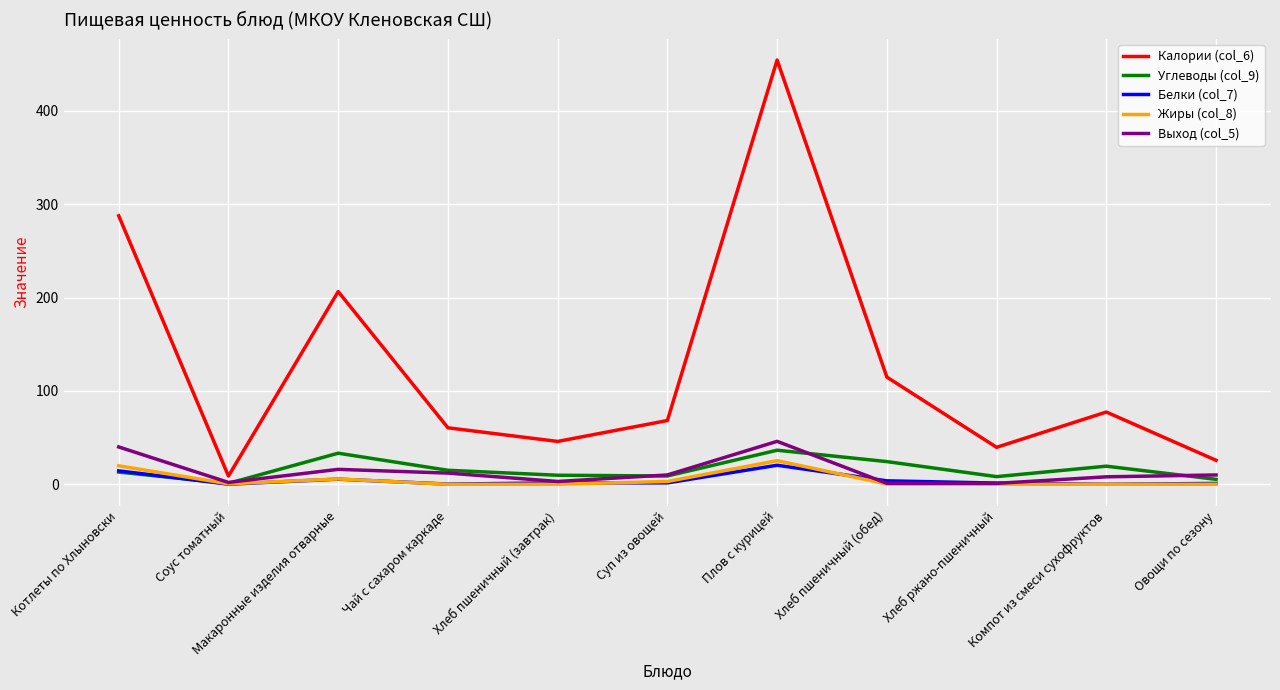

In Жиры (col_8), how many points are lower than both neighbors (excluding endpoints)?

3